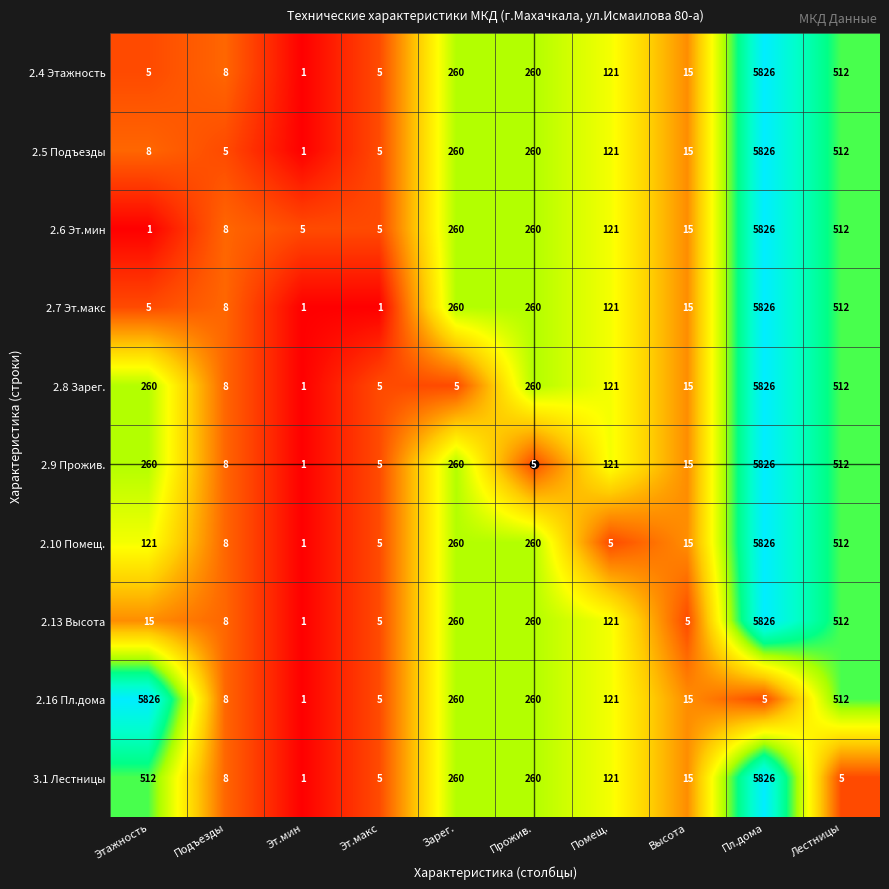

Is the value of 2.13 Высота at Помещ. greater than the value of 2.5 Подъезды at Прожив.?

No